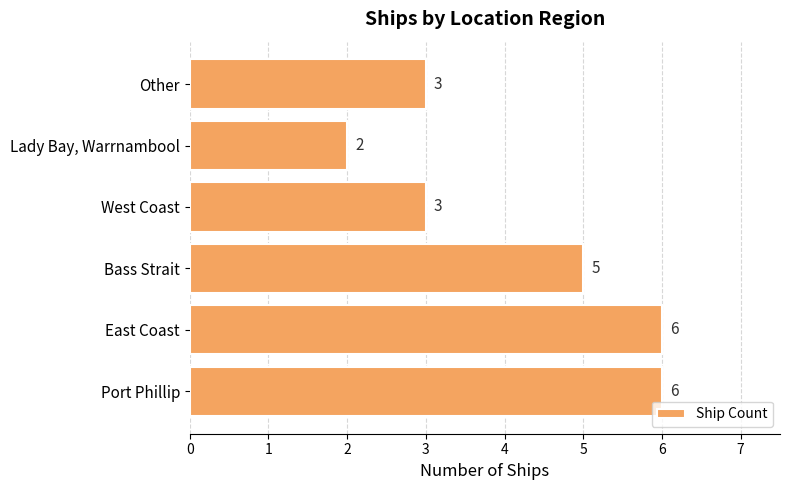

Count the values in the range 3 to 6.

5